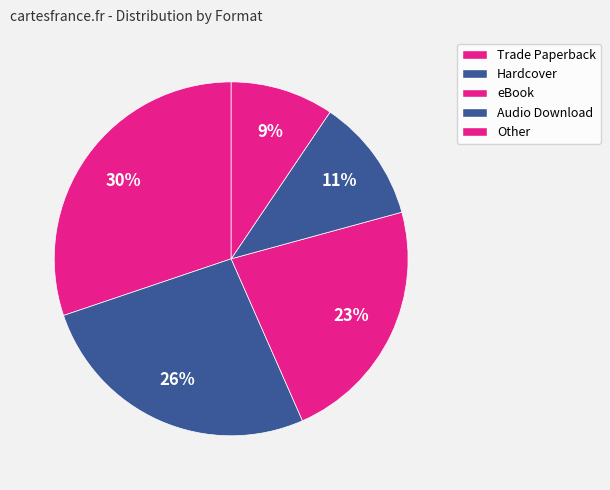

Is it true that Other is 24% of the pie?

False